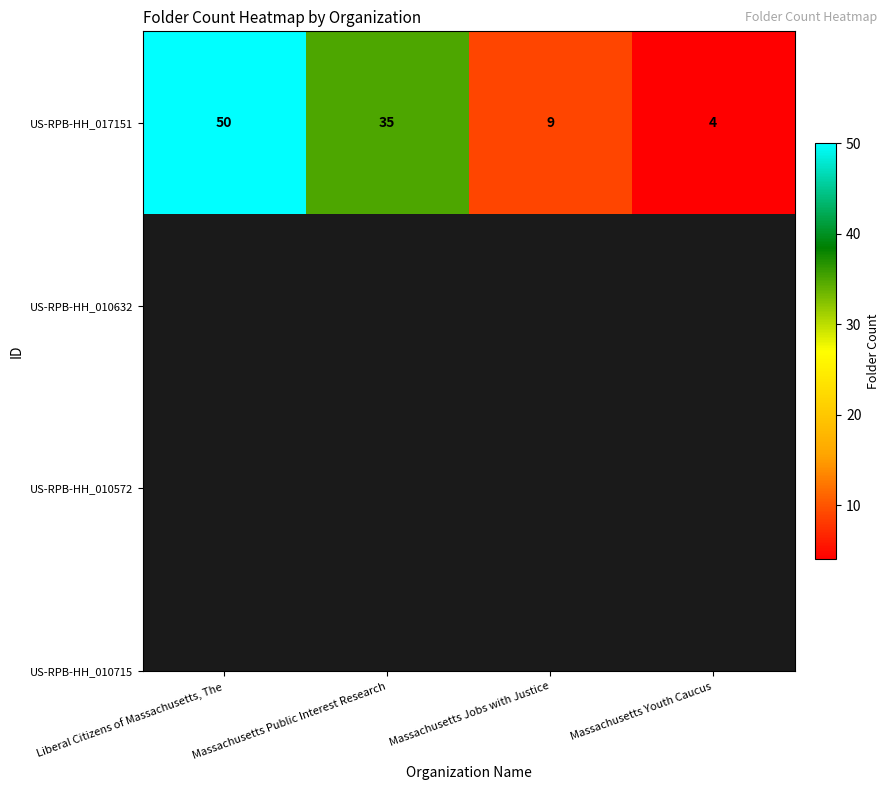

Reading left to right, list all the values displayed in this chart.

Liberal Citizens of Massachusetts, The=50	Massachusetts Public Interest Research=35	Massachusetts Jobs with Justice=9	Massachusetts Youth Caucus=4